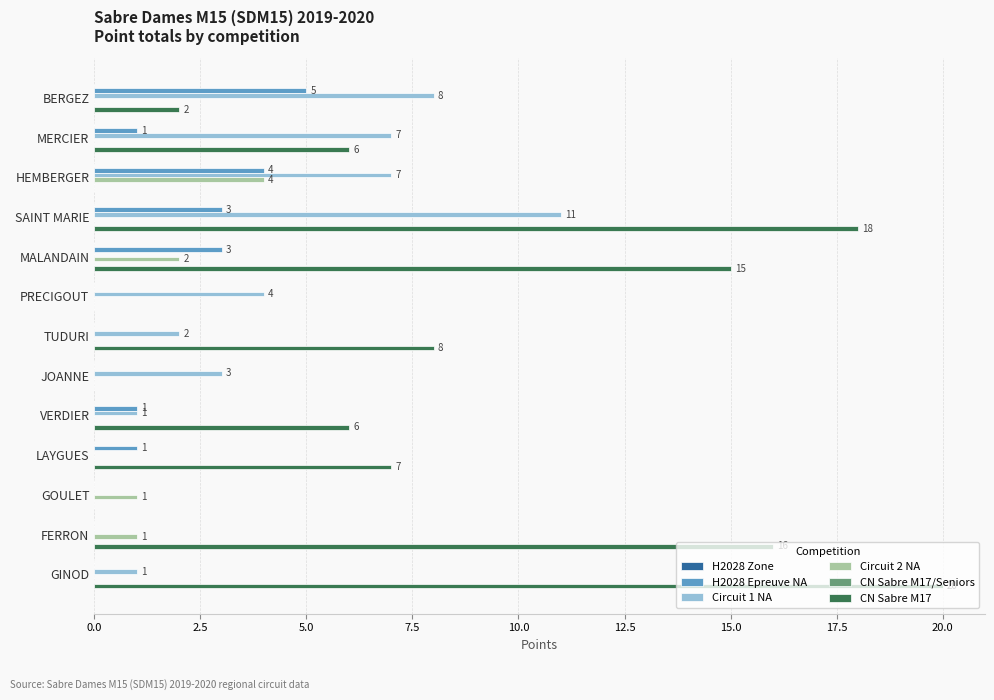

Which series has the largest total across all categories?

CN Sabre M17